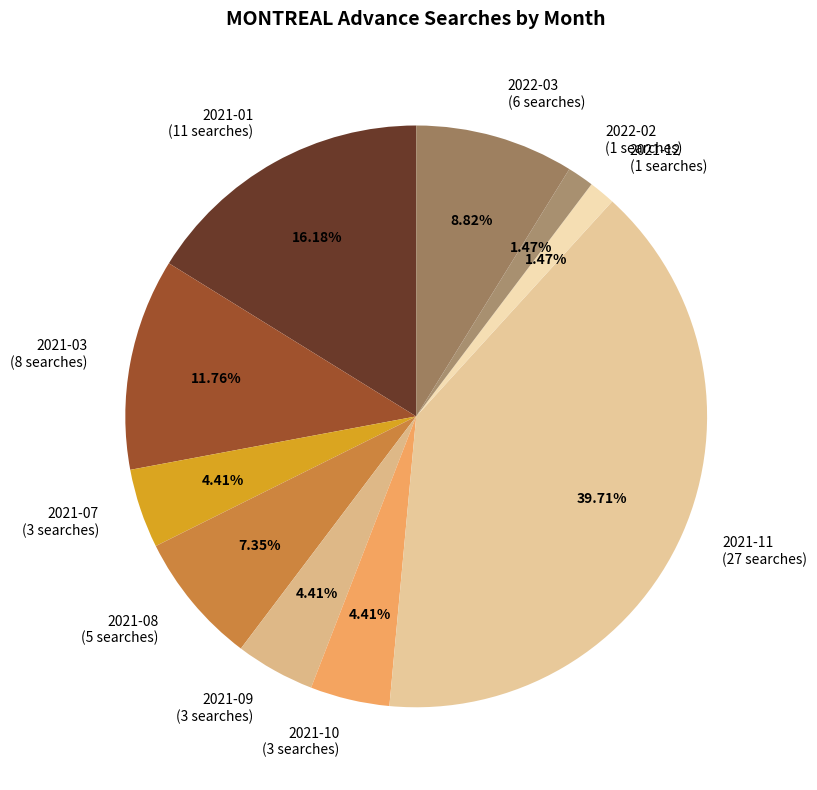

Combined, do 2021-12 (1 searches) and 2022-02 (1 searches) account for over 50%?

No